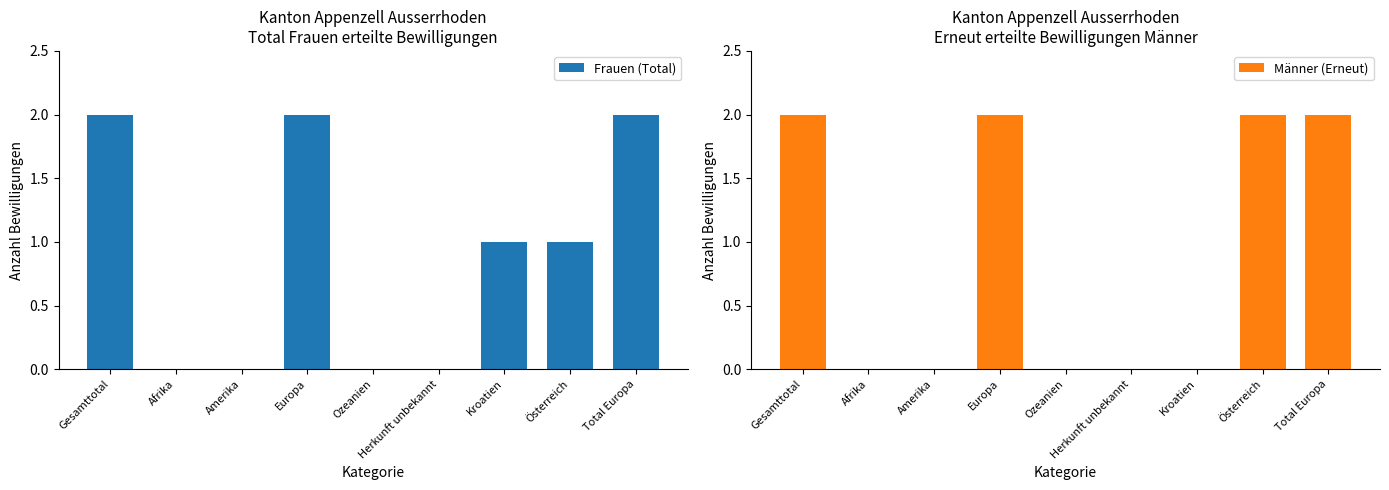

Which series has the largest range (max minus min)?

Frauen (Total)